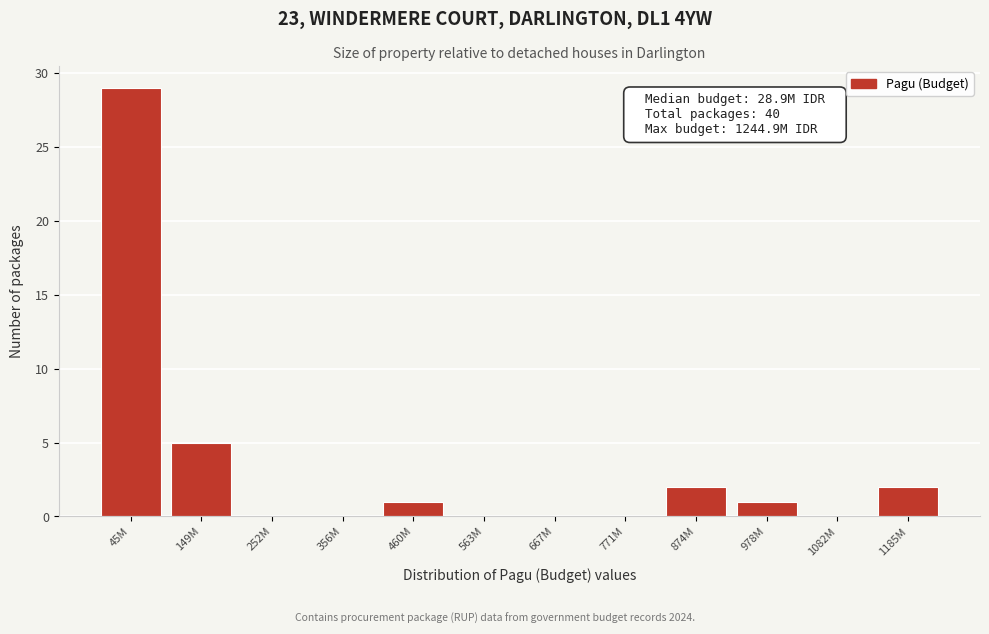

Reading left to right, list all the values displayed in this chart.

45M=29	149M=5	252M=0	356M=0	460M=1	563M=0	667M=0	771M=0	874M=2	978M=1	1082M=0	1185M=2